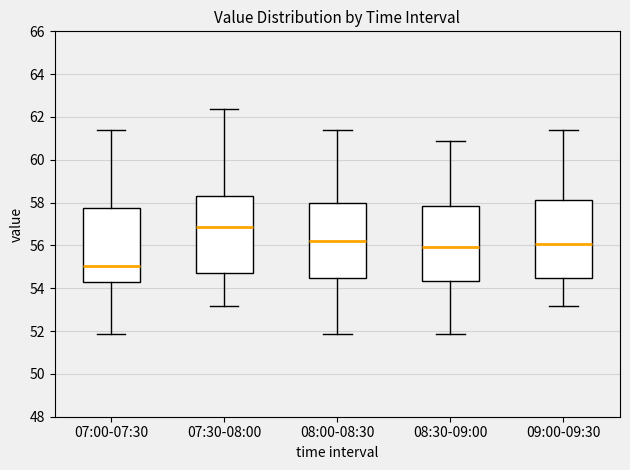

Which box's median line is the highest?

07:30-08:00